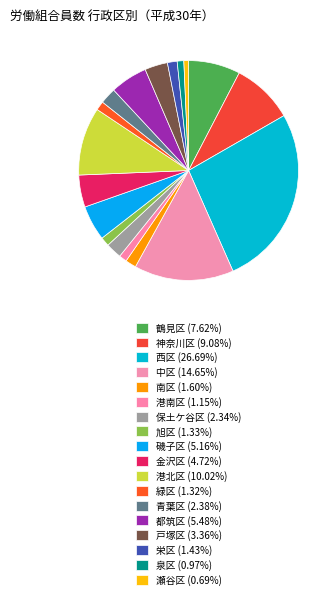

Rank the categories by value from lowest to highest.

瀬谷区, 泉区, 港南区, 緑区, 旭区, 栄区, 南区, 保土ケ谷区, 青葉区, 戸塚区, 金沢区, 磯子区, 都筑区, 鶴見区, 神奈川区, 港北区, 中区, 西区